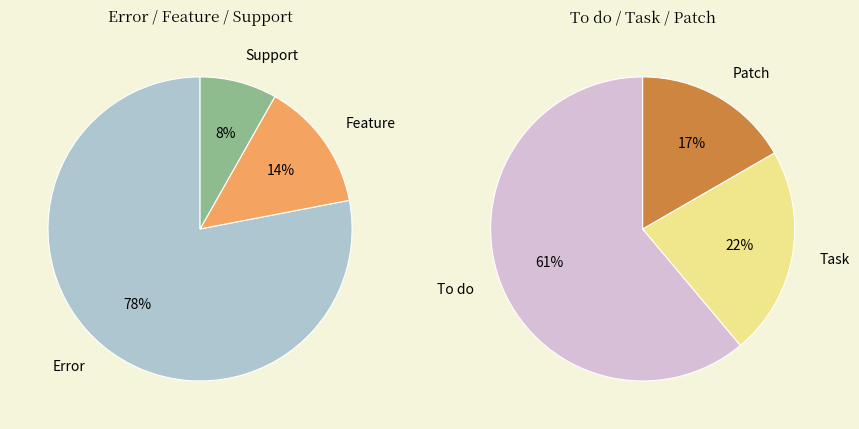

Do Task and Error together represent more than half of the pie?

Yes